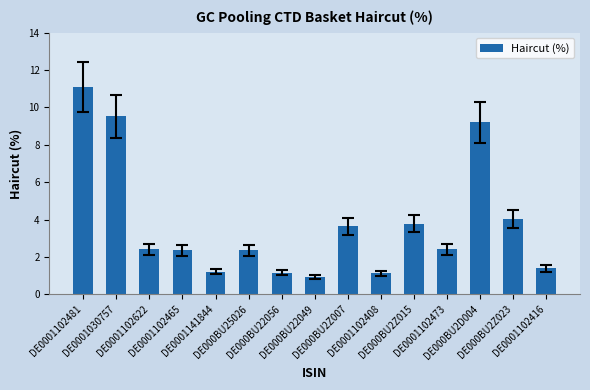

What is the difference between the second highest and minimum values?

8.6